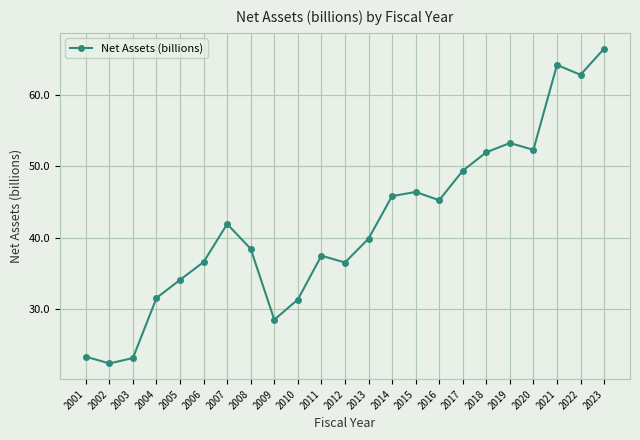

At which label is the value closest to 44?

2016